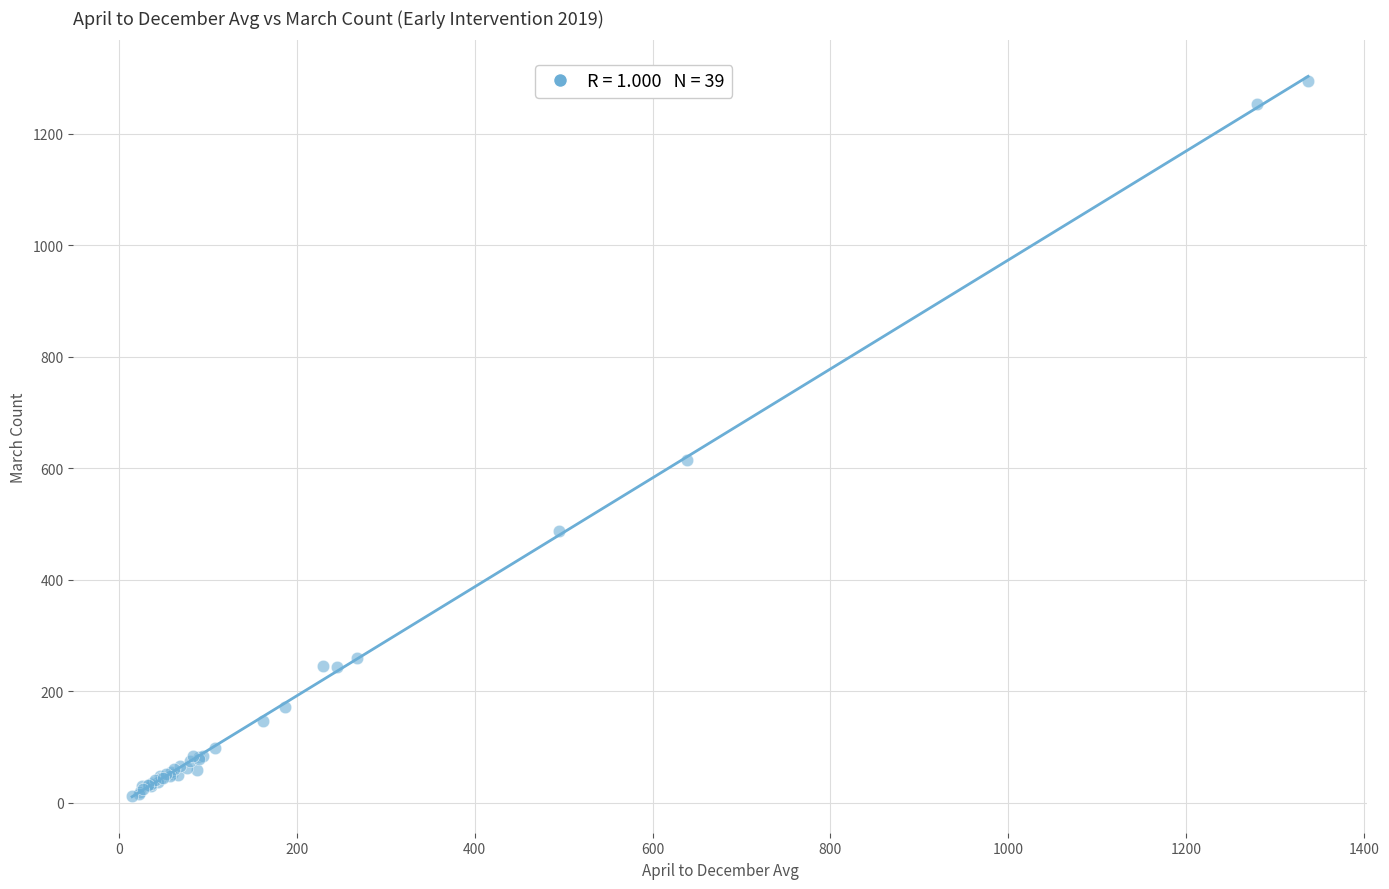

What Y value in the scatter plot is closest to 653?

615